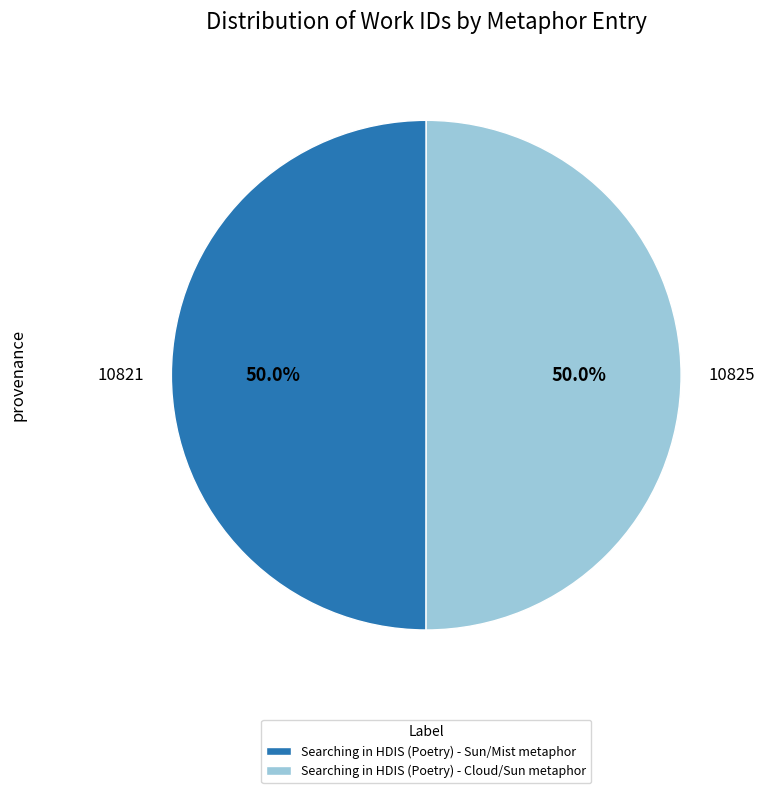

Count the number of slices in the pie.

2